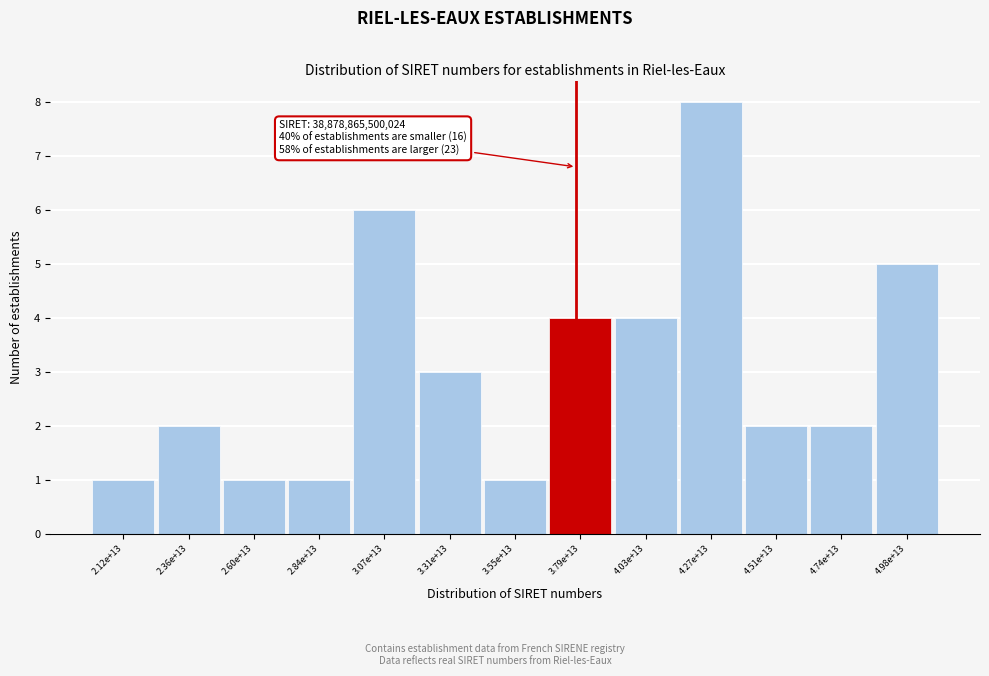

Reading left to right, what are all the values shown in this chart?

2.12e+13=1	2.36e+13=2	2.60e+13=1	2.84e+13=1	3.07e+13=6	3.31e+13=3	3.55e+13=1	3.79e+13=4	4.03e+13=4	4.27e+13=8	4.51e+13=2	4.74e+13=2	4.98e+13=5